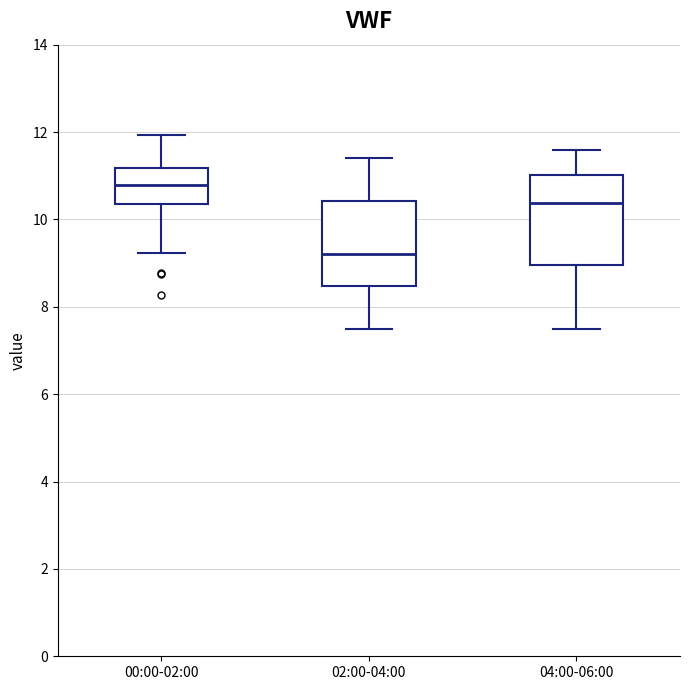

Reading left to right, read every box against the y-axis: the position of its median line, the range the box covers, and the ends of its whiskers. The values are not printed on the chart, so give them approximately, as read against the axis.

00:00-02:00: median 10.8, box 10.4 to 11.2, whiskers 9.2 to 12.0
02:00-04:00: median 9.2, box 8.4 to 10.4, whiskers 7.6 to 11.4
04:00-06:00: median 10.4, box 9.0 to 11.0, whiskers 7.6 to 11.6